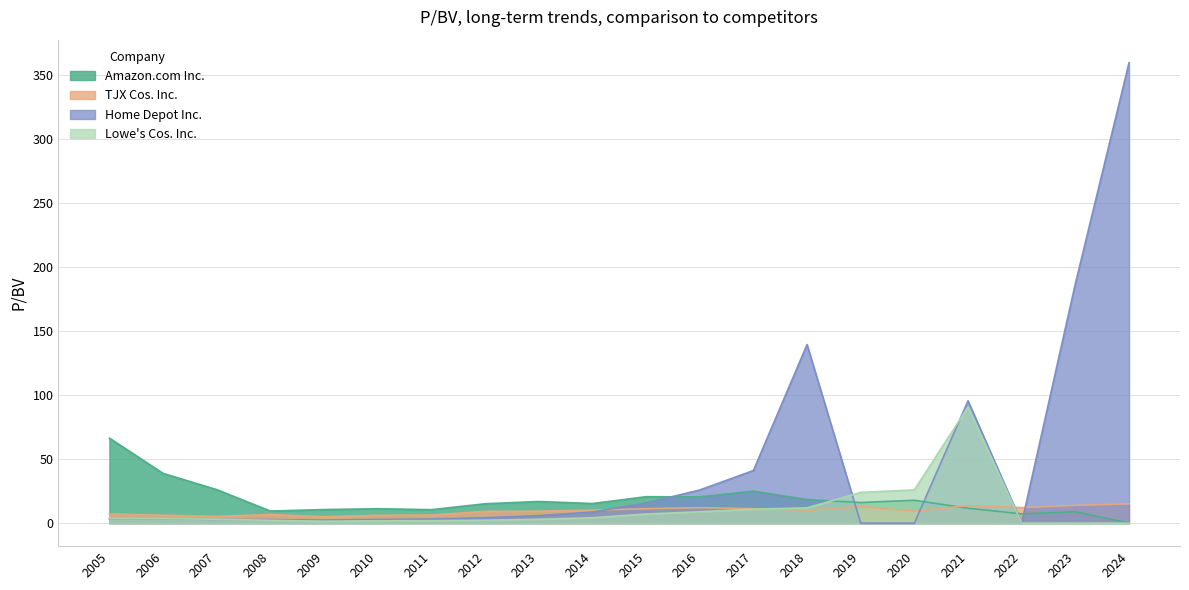

Which category has the lowest value across all series?

2024